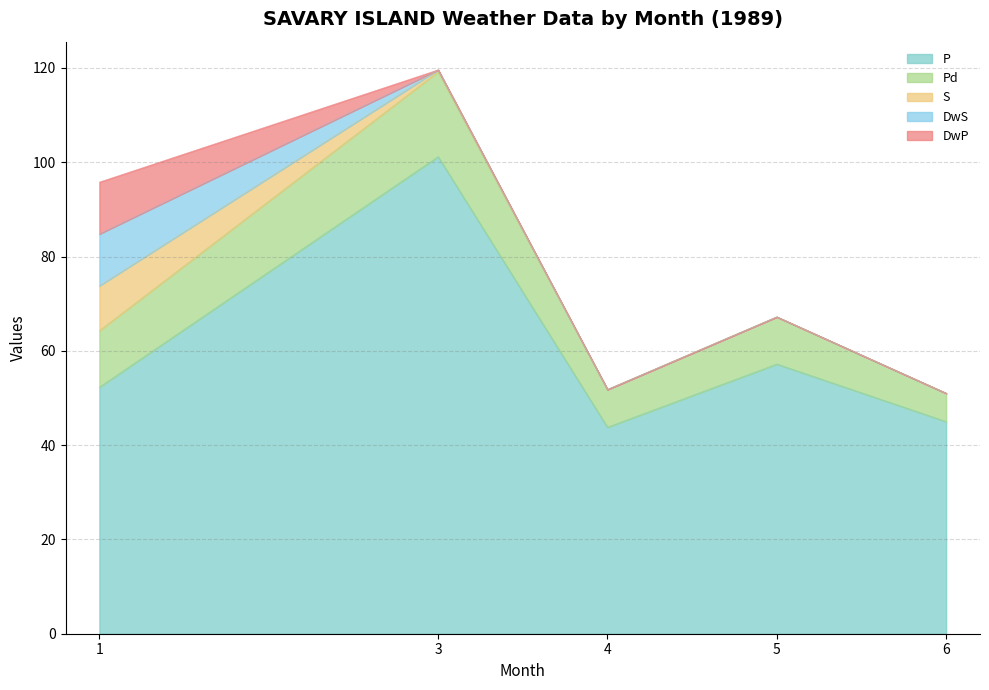

Does the chart display data point markers on the line(s)?

No